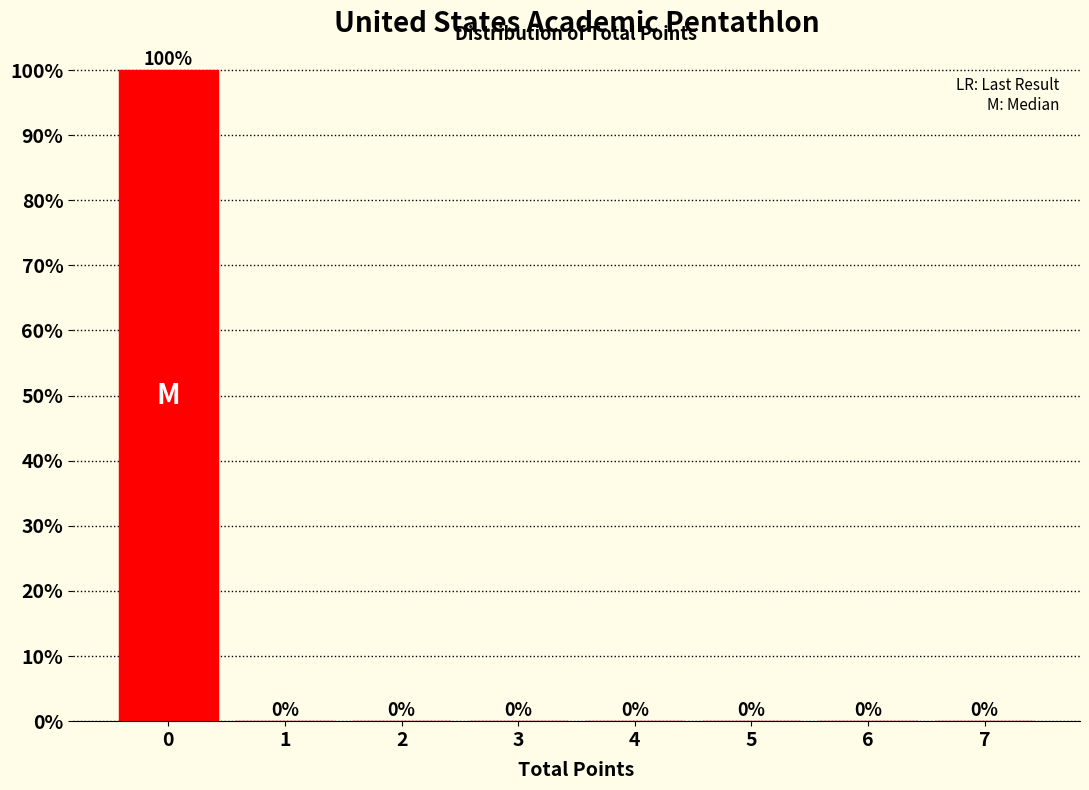

Reading left to right, list all the values displayed in this chart.

0=100	1=0	2=0	3=0	4=0	5=0	6=0	7=0